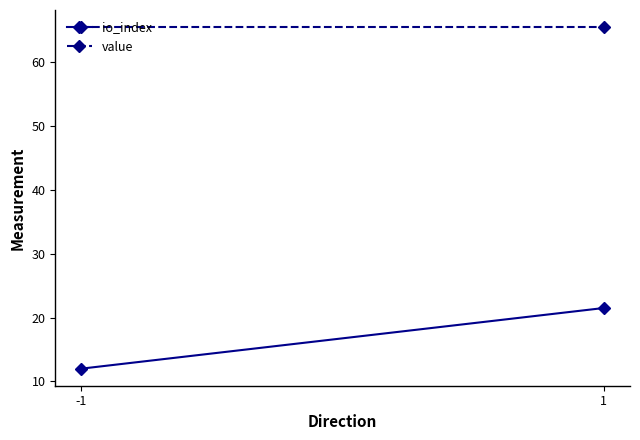

List the series in order of their overall mean, lowest first.

io_index, value